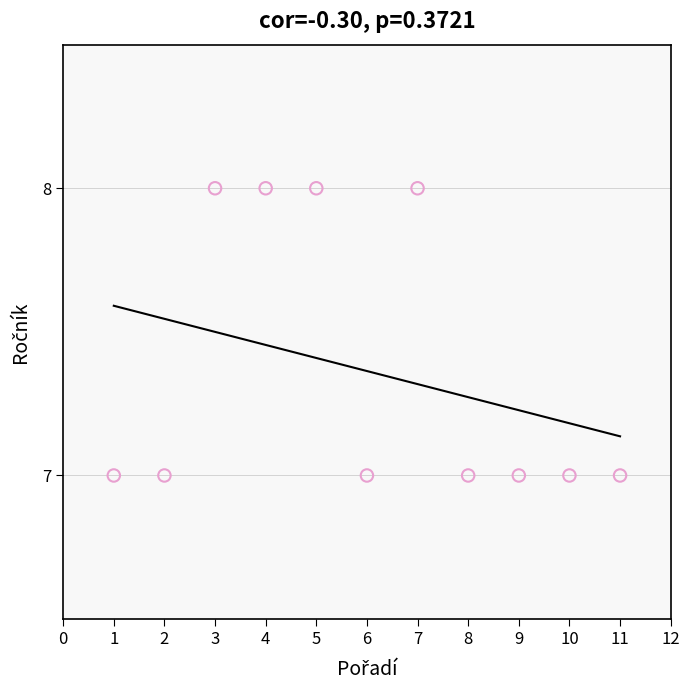

What is the range of X values (max minus min)?

10